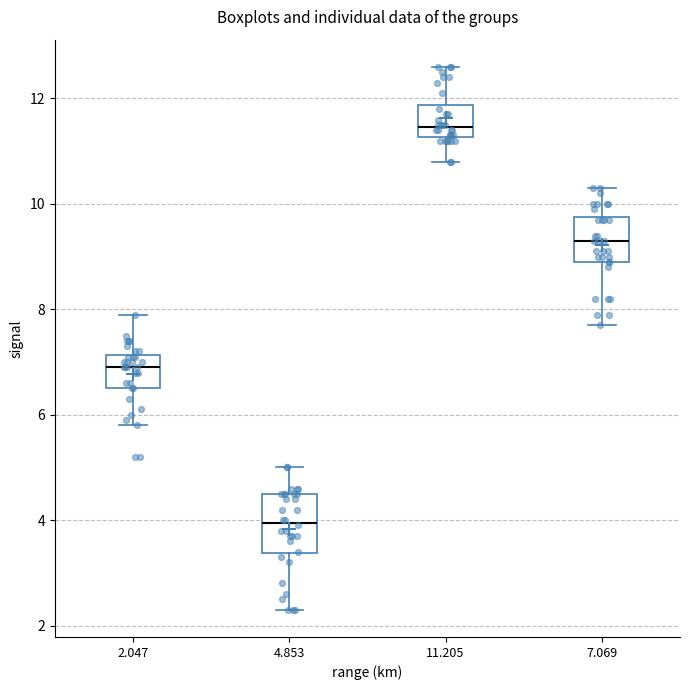

Reading left to right, transcribe this box plot: for each box, give where its median line is, the range the box spans, and where its two whiskers end, as read against the y-axis. The values are not printed on the chart, so give them approximately, as read against the axis.

2.047: median 7.0, box 6.6 to 7.2, whiskers 5.8 to 8.0
4.853: median 4.0, box 3.4 to 4.6, whiskers 2.4 to 5.0
11.205: median 11.4, box 11.2 to 11.8, whiskers 10.8 to 12.6
7.069: median 9.4, box 9.0 to 9.8, whiskers 7.8 to 10.4